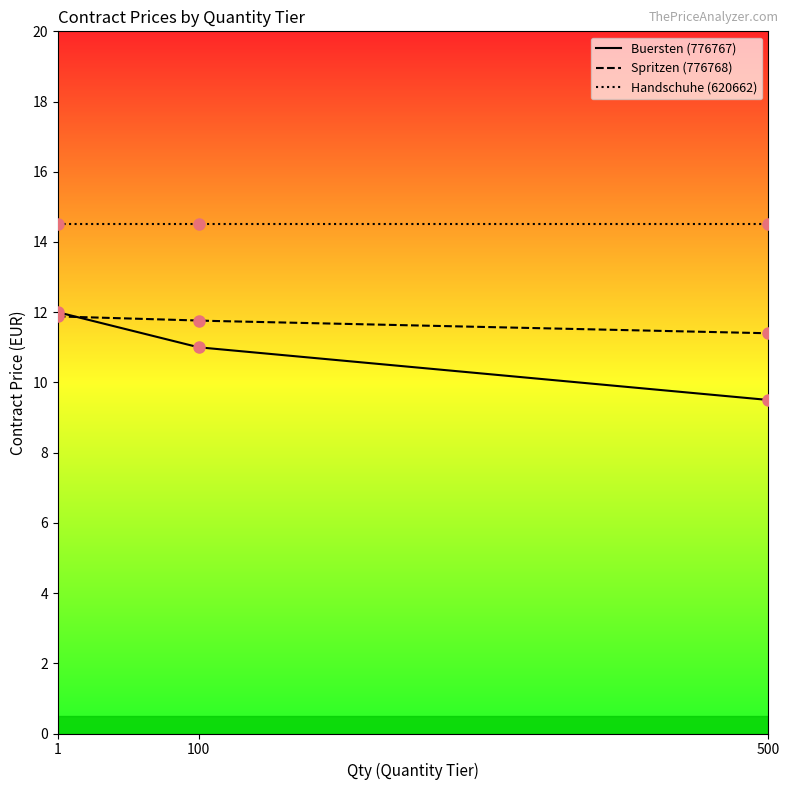

What are all the series names shown in the legend?

Buersten (776767), Spritzen (776768), Handschuhe (620662)